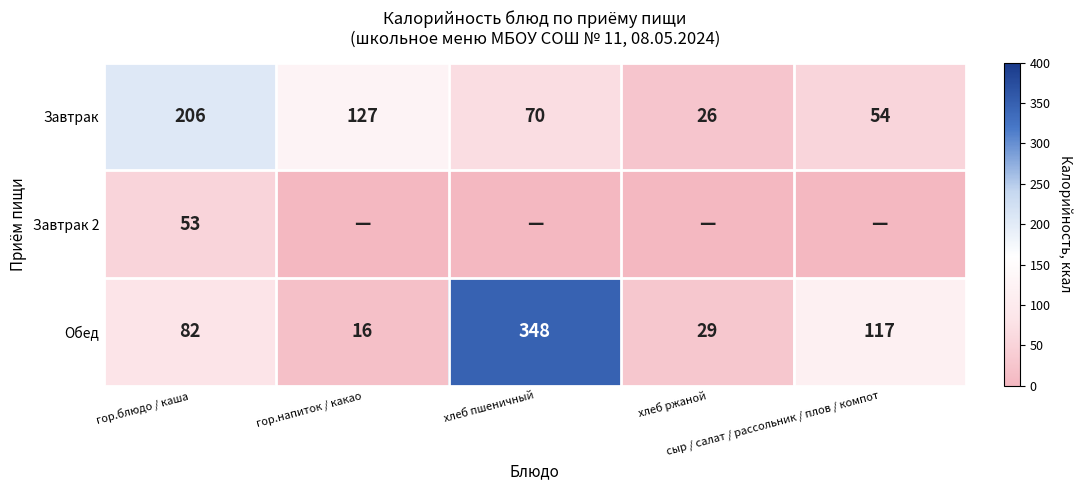

At which category is the sum across all series the highest?

хлеб пшеничный